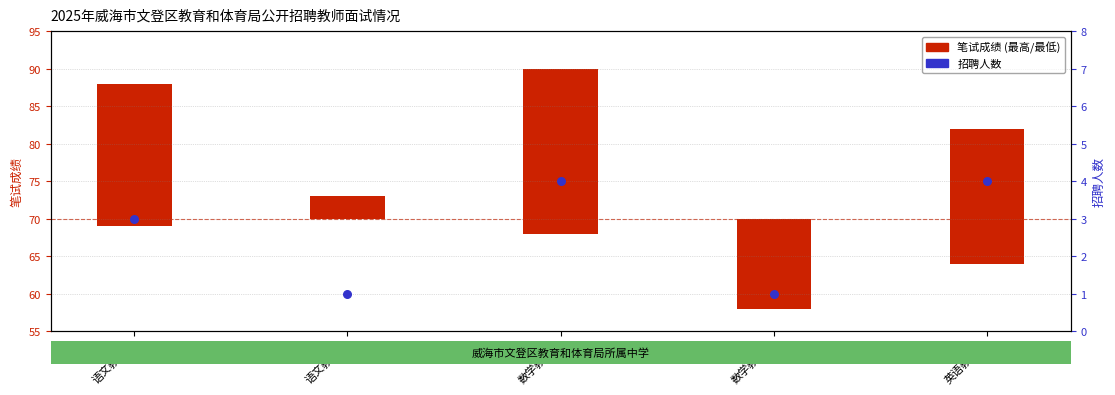

Approximately how many times larger is the value at 数学教师A compared to 语文教师B?

4.0